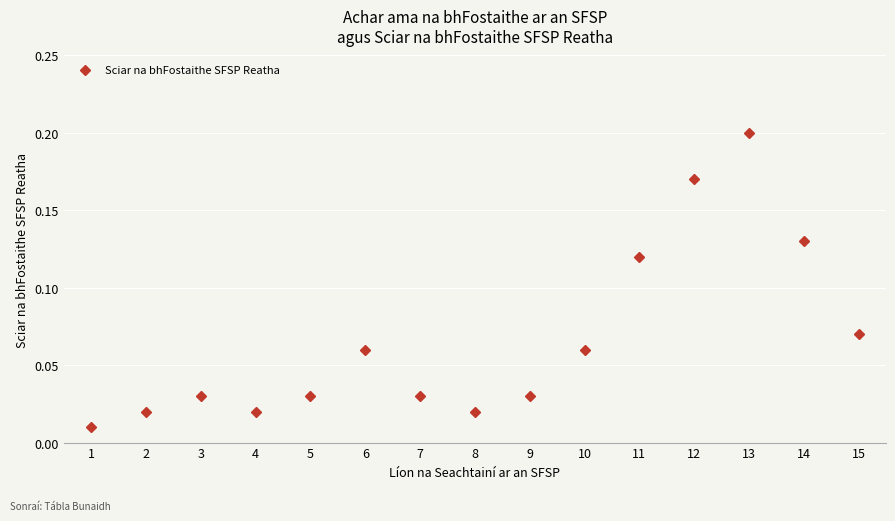

Between 4 and 10, which is larger?

10